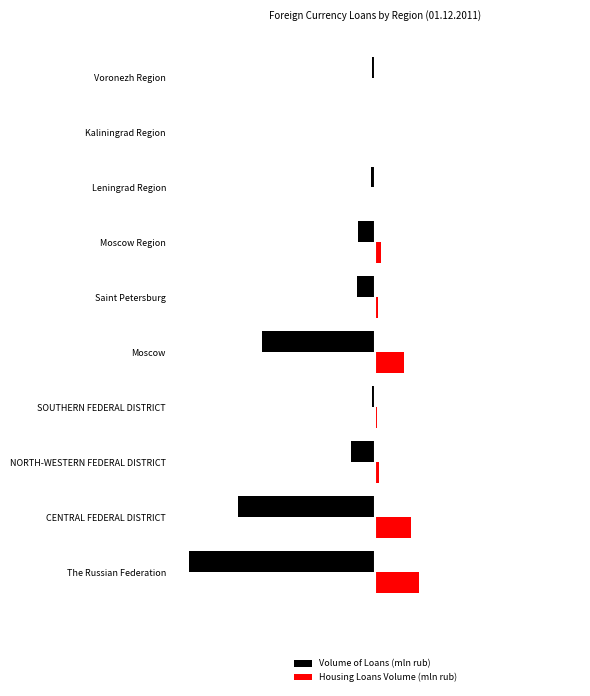

Reading right to left, transcribe all the data shown in this chart.

Volume of Loans (mln rub): -0.0	-0.0	-0.0	-0.1	-0.1	-0.6	-0.0	-0.1	-0.7	-1.0
Housing Loans Volume (mln rub): 0.0	0.0	0.0	0.0	0.0	0.2	0.0	0.0	0.2	0.2